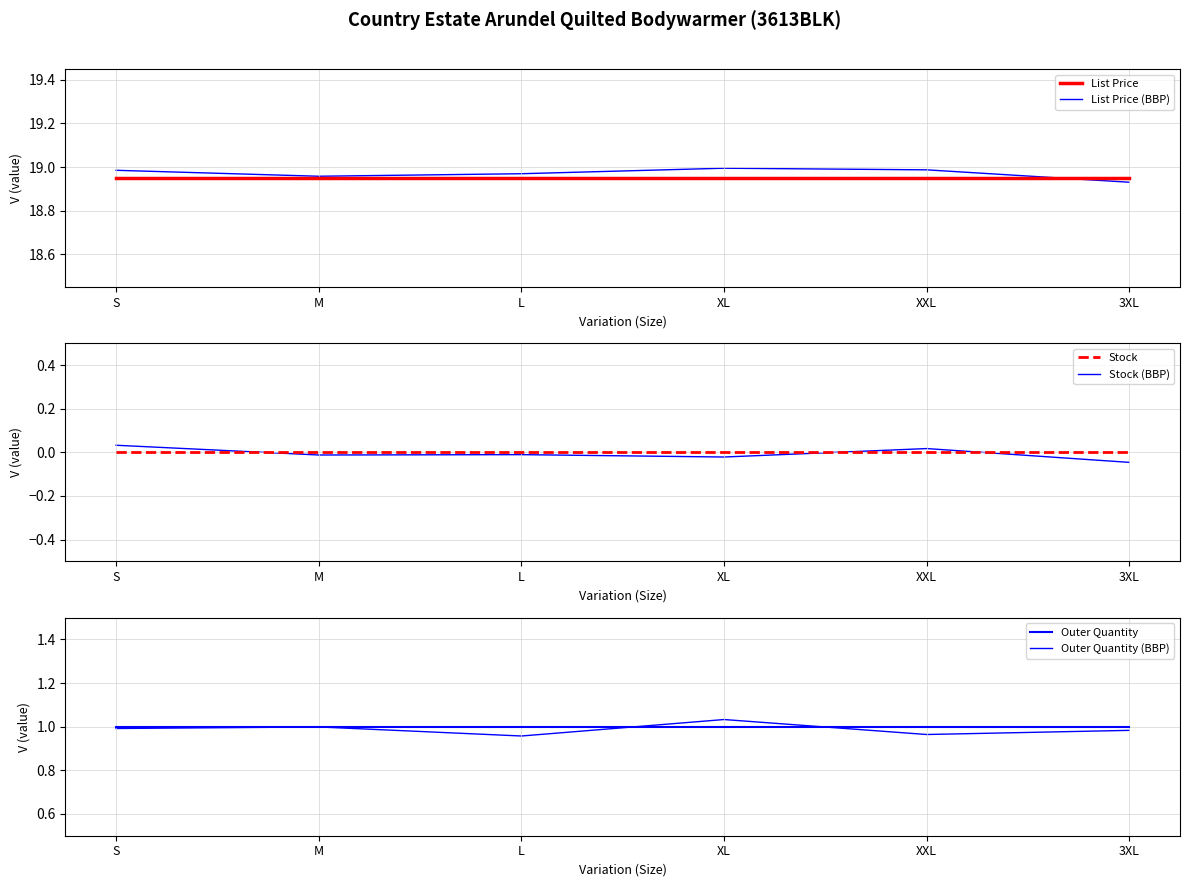

Is the value of List Price at S greater than the value of Outer Quantity at XL?

Yes